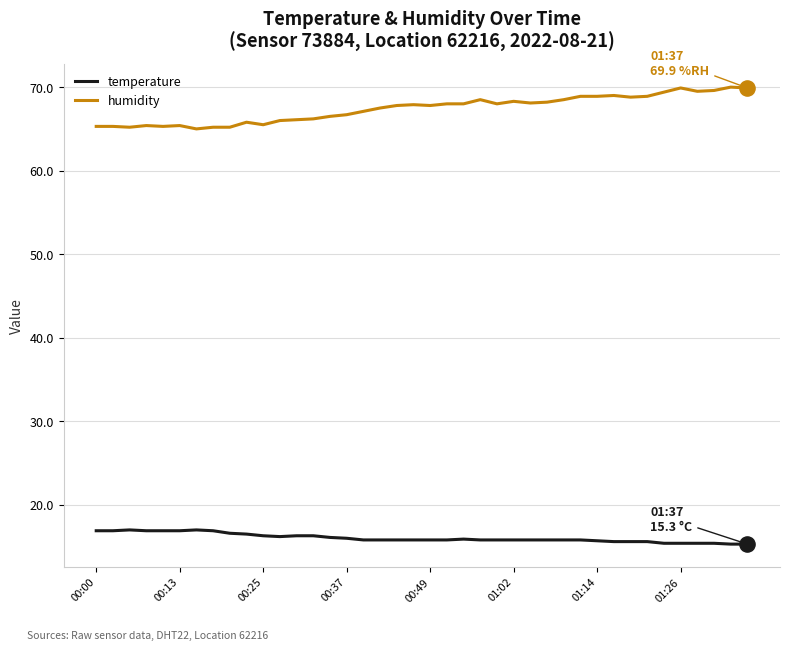

Which series has the largest total across all categories?

humidity